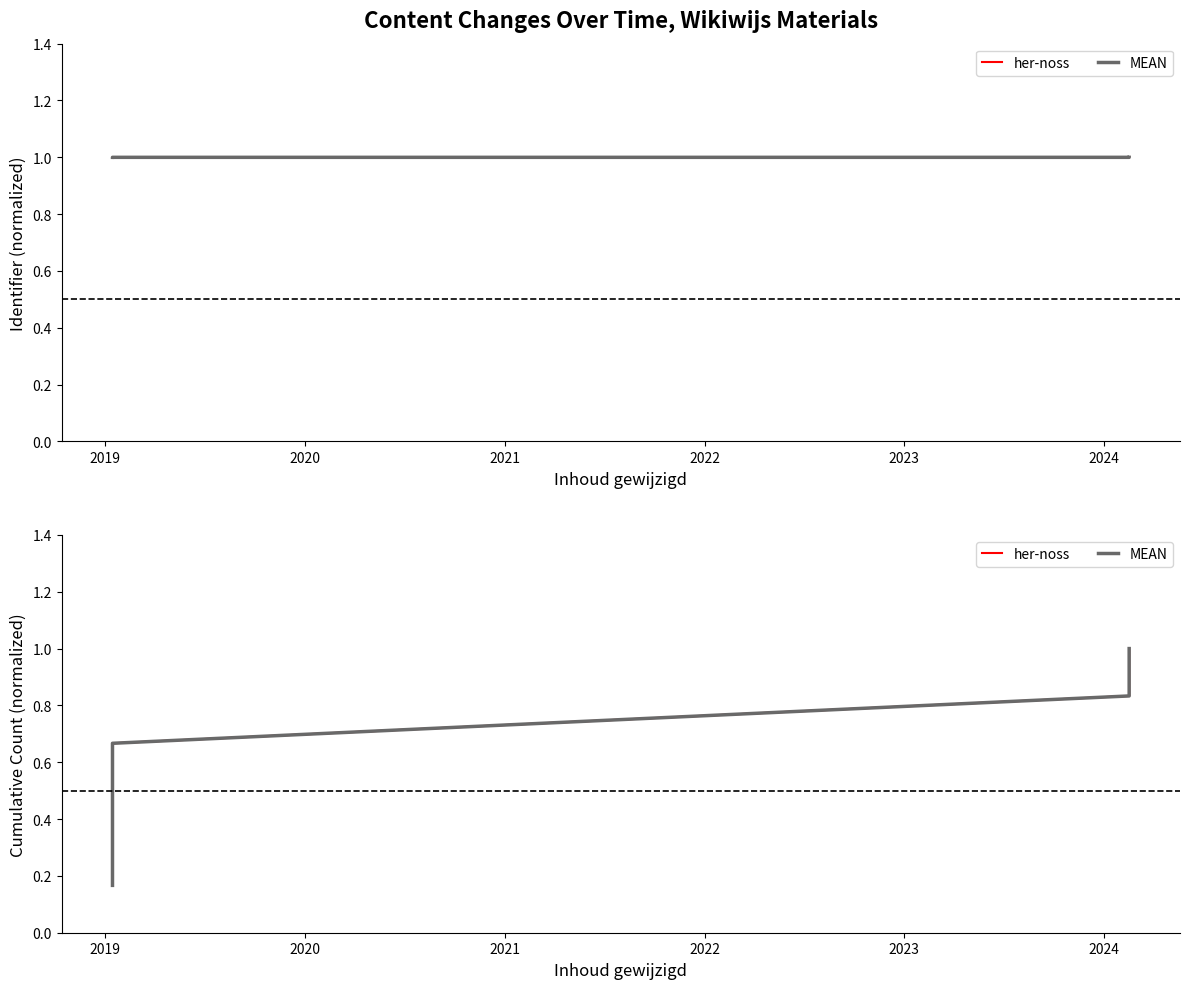

List the series in order of their peak value, lowest first.

her-noss, MEAN